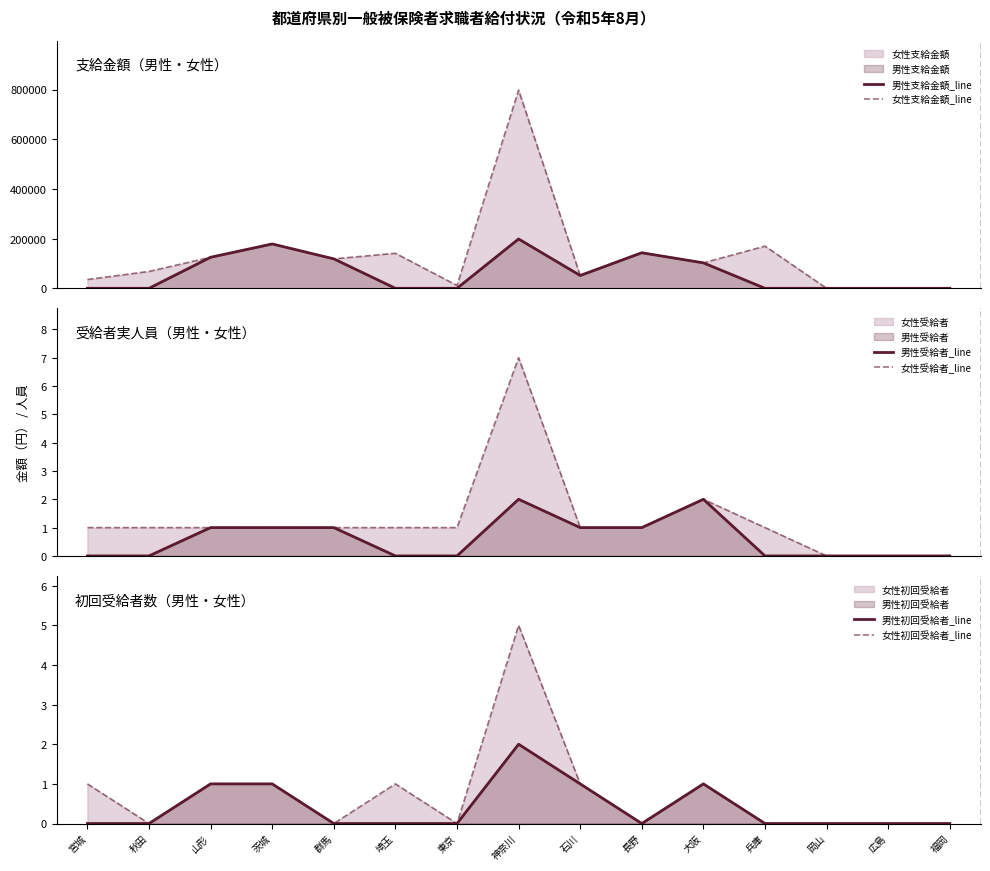

The value of 女性初回受給者_line at 山形 is 1. True or false?

True